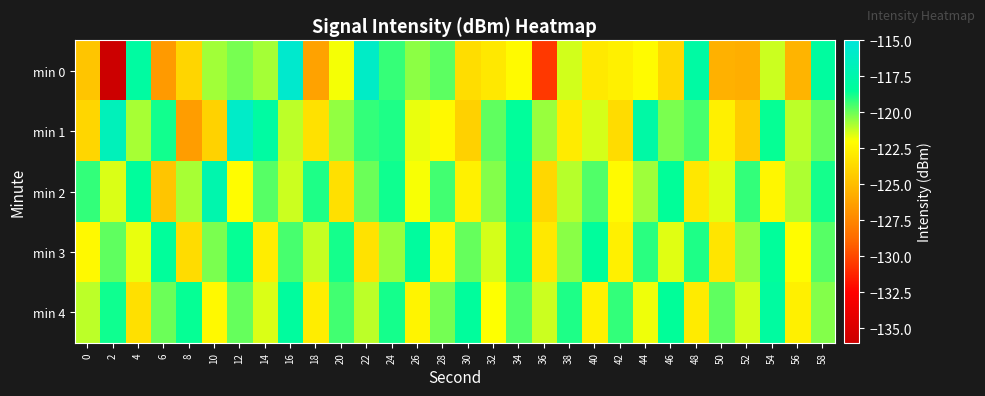

Which series has the largest total across all categories?

min 4